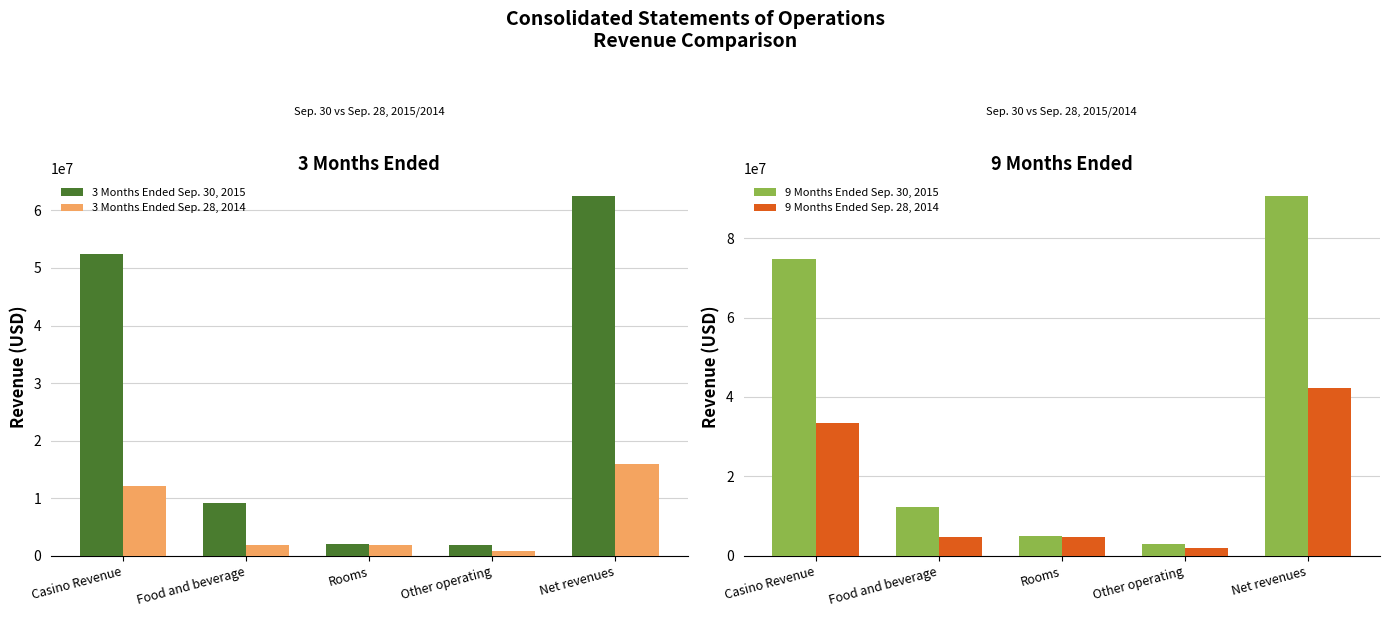

Which series has the widest spread of values?

9 Months Ended Sep. 30, 2015